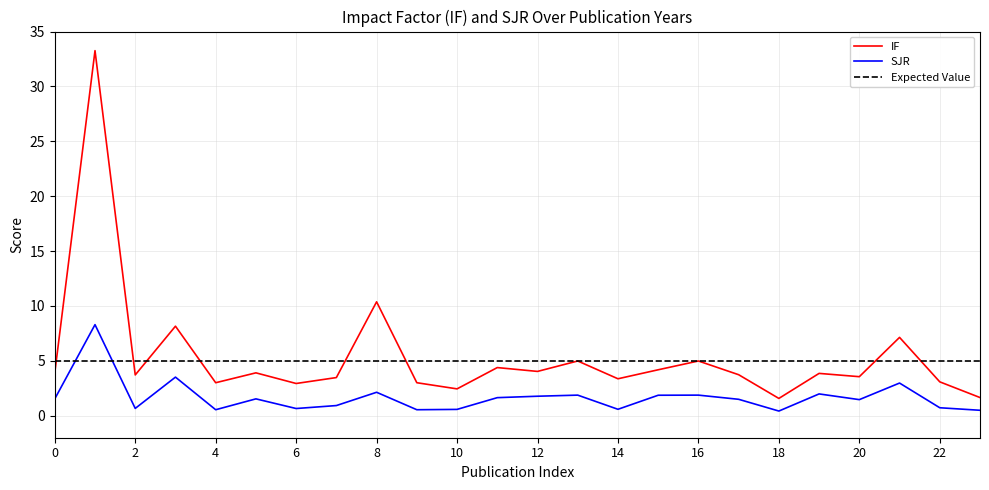

At which label is IF closest to 17?

8